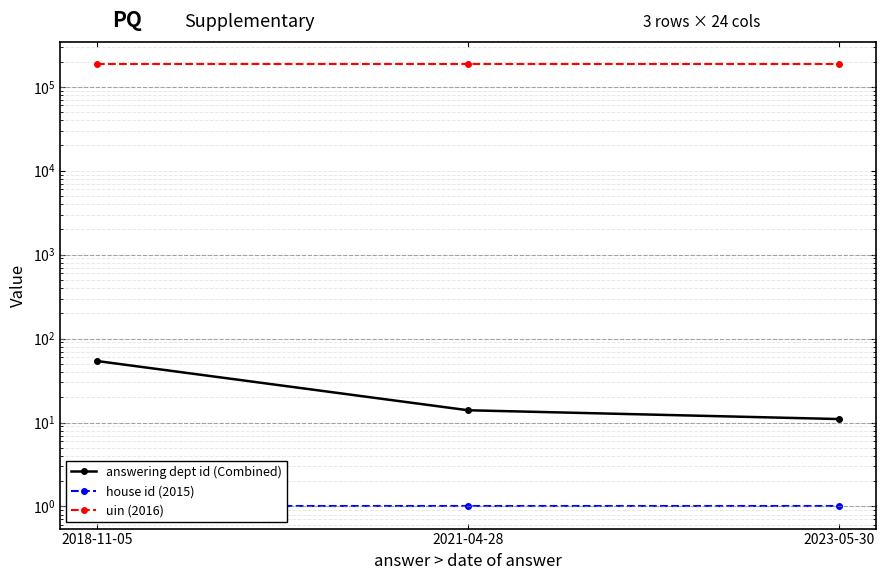

What is the value of the answering dept id (Combined) point at the 3rd from the left?

11